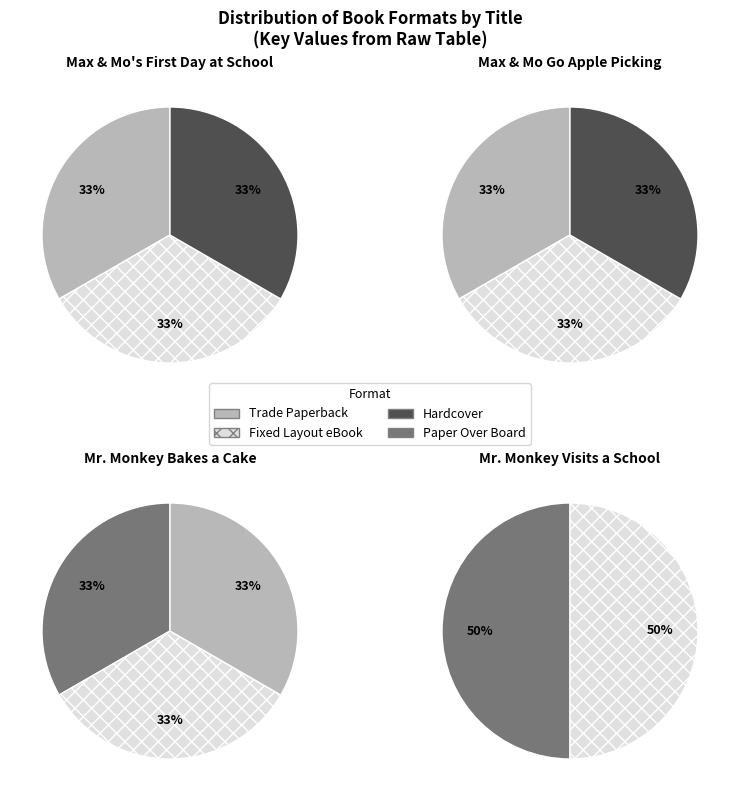

How many segments does this pie chart have?

11